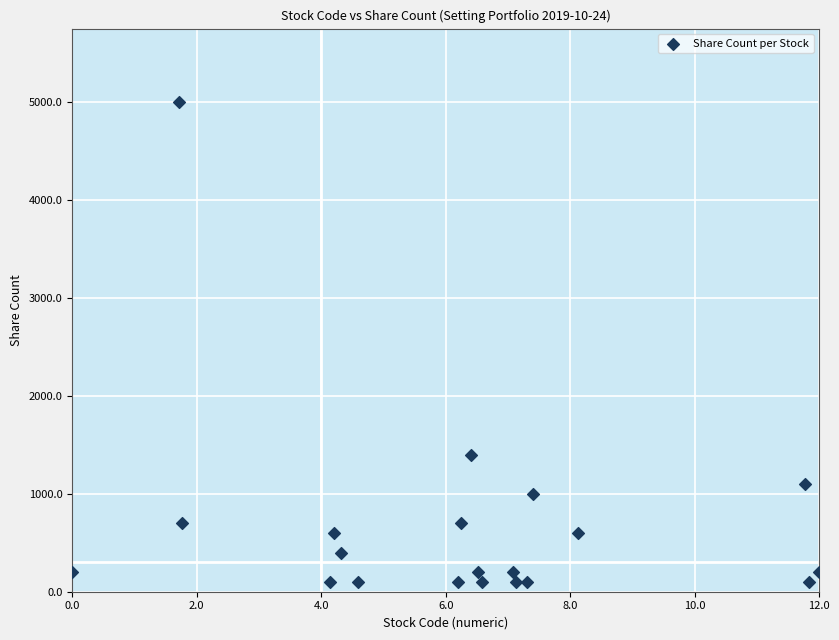

What is the range of Y values (max minus min)?

4900